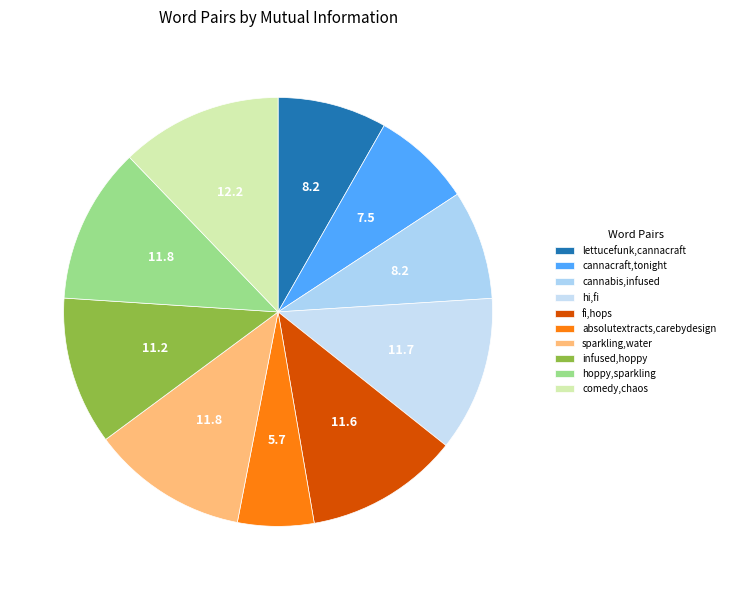

Which slice is the smallest?

absolutextracts,carebydesign